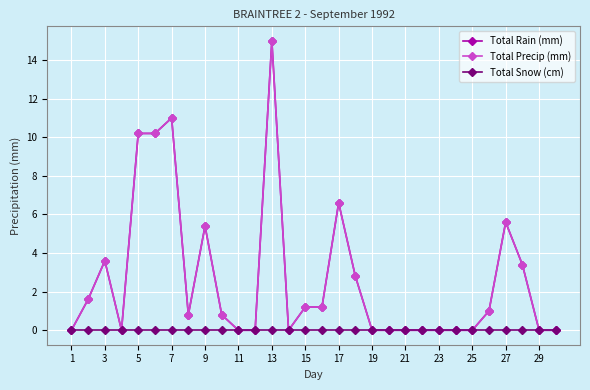

True or false: Total Snow (cm) and Total Precip (mm) intersect in this chart.

False